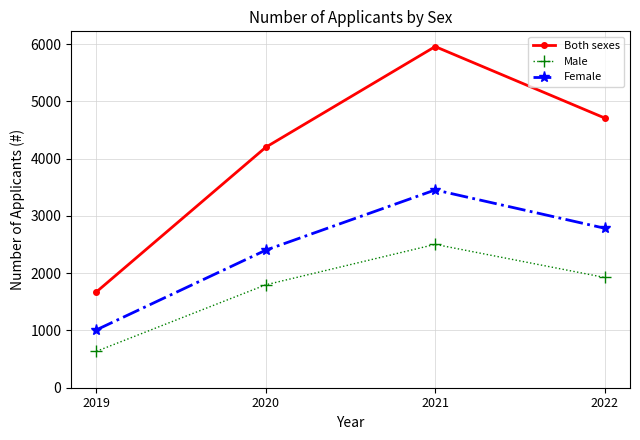

Reading right to left, list all the values displayed in this chart.

Both sexes: 4712	5959	4201	1674
Male: 1926	2504	1798	636
Female: 2786	3455	2403	1011